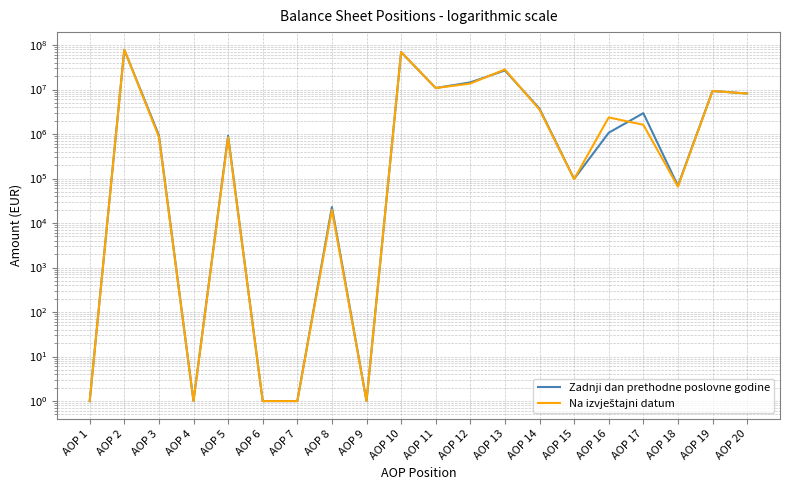

At how many categories does at least one series exceed 39511473?

2